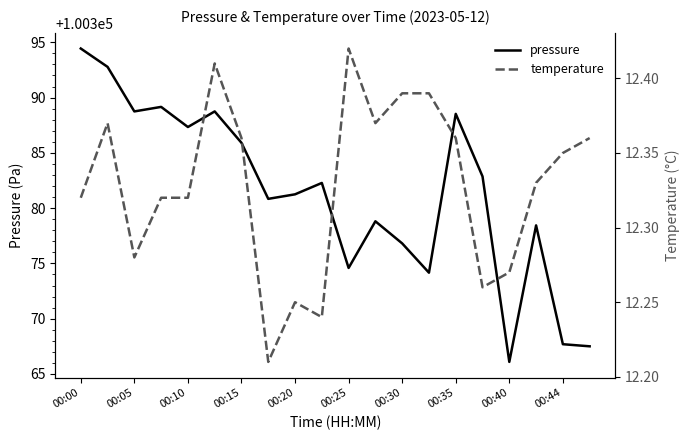

What is the difference between the maximum and second lowest values in the temperature series?

0.2